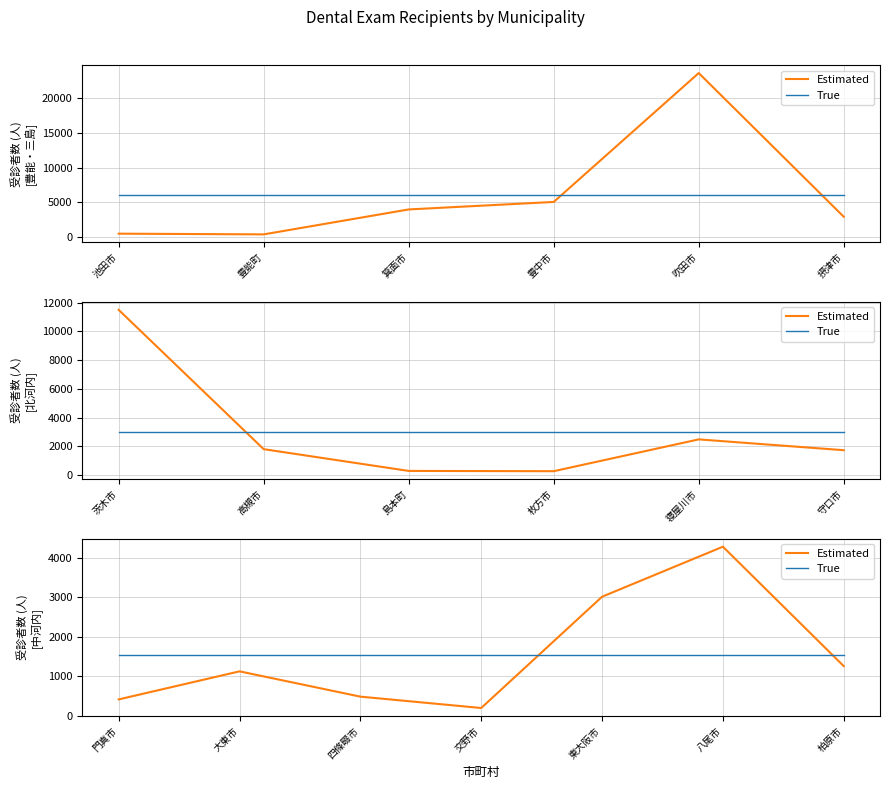

The value of Estimated at 大東市 is 387.0. True or false?

False